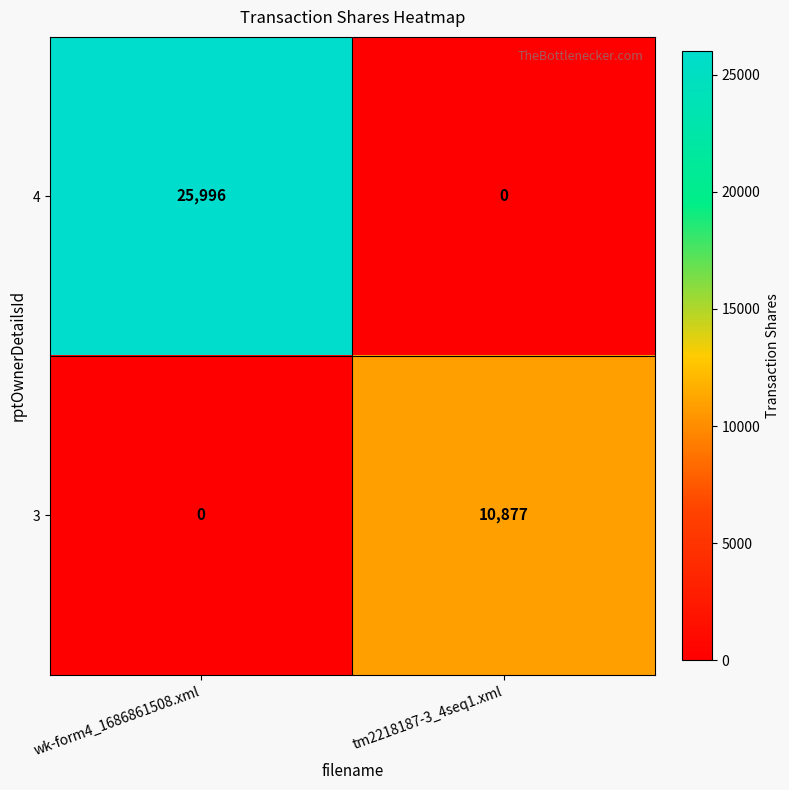

Which series has the largest total across all categories?

4